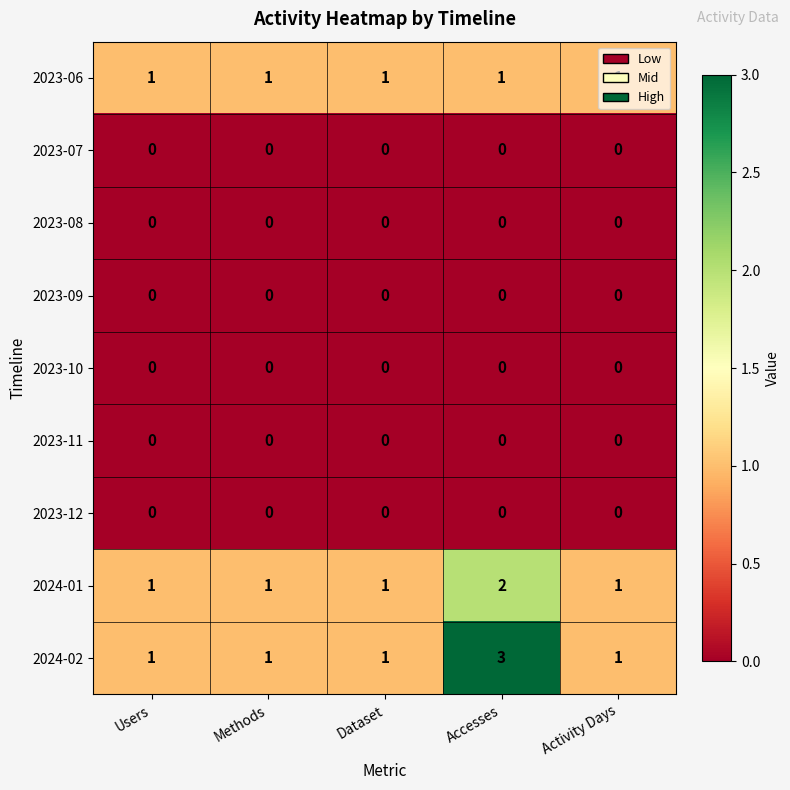

Is it true that 2023-07 equals 0 at Accesses?

True